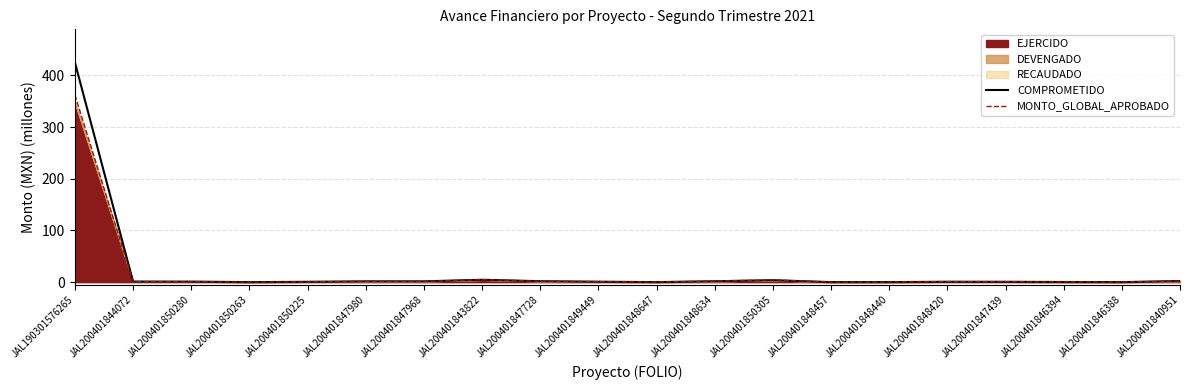

Which category has the highest value in the MONTO_GLOBAL_APROBADO series?

JAL190301576265